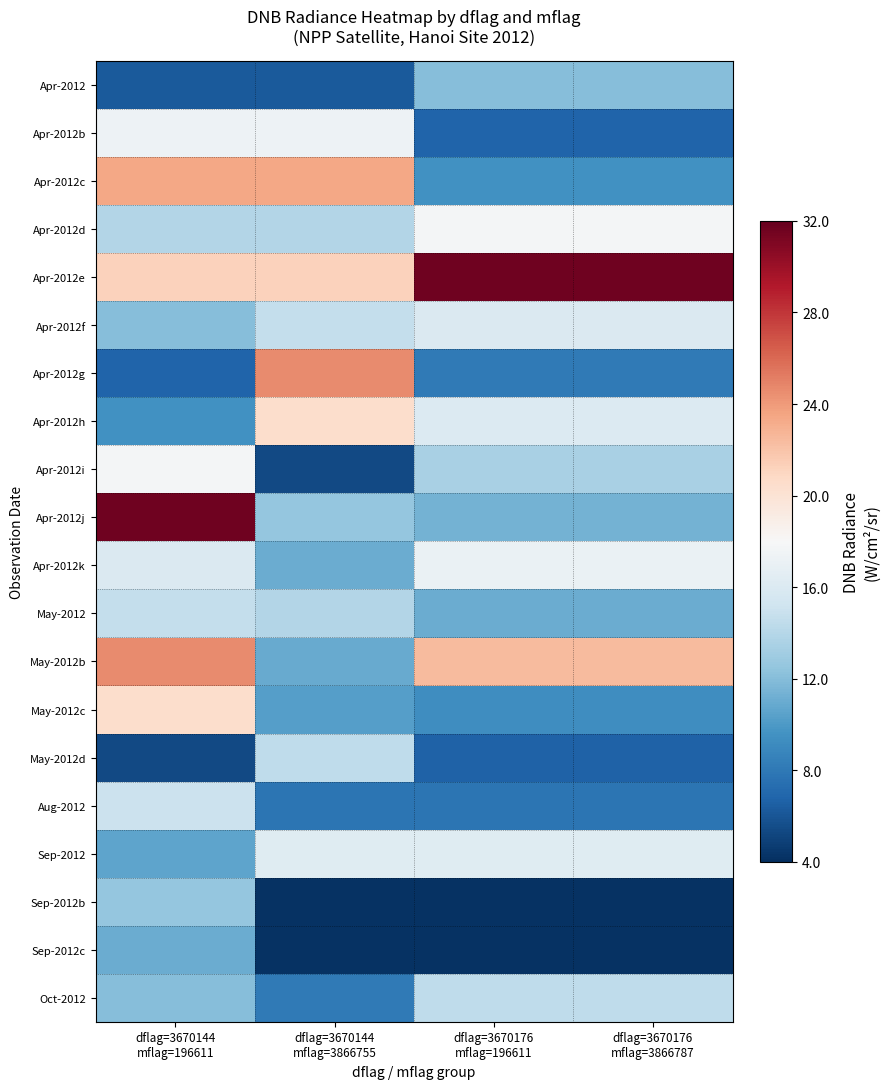

At which category is the sum across all series the highest?

dflag=3670144
mflag=196611